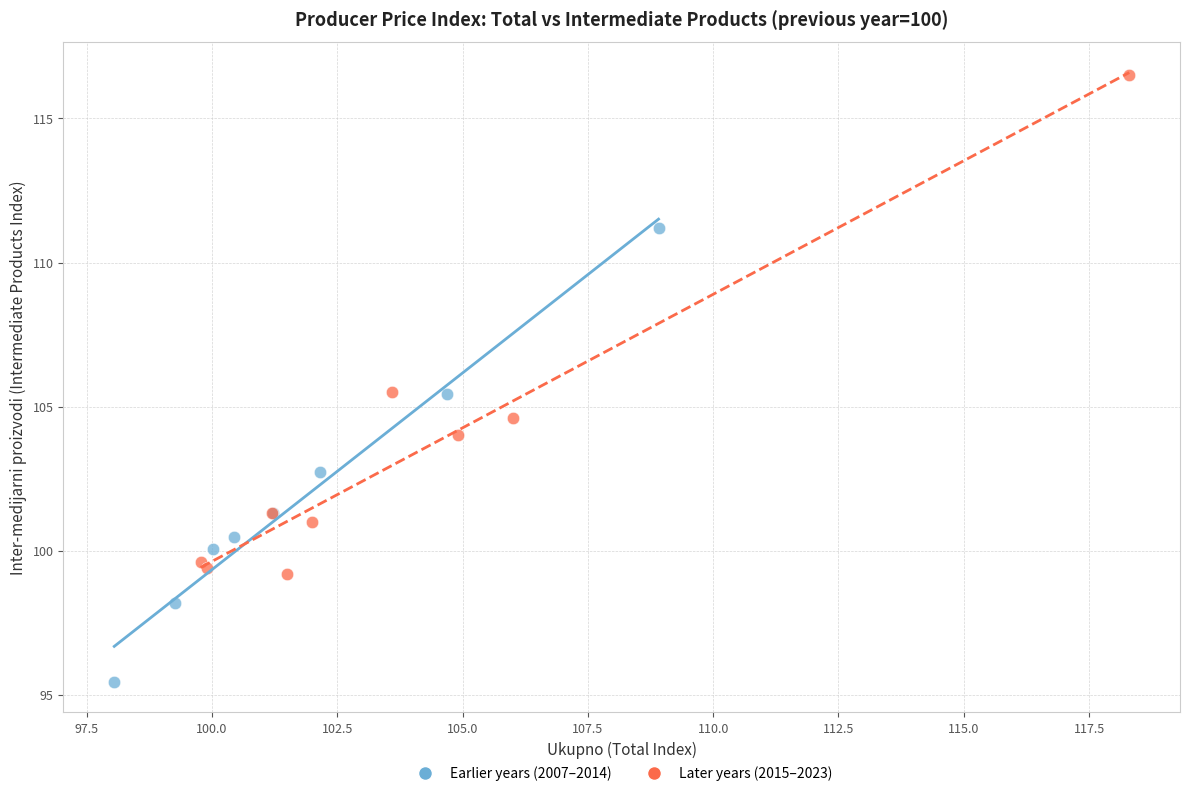

Which series contains the lowest Y value?

Earlier years (2007–2014)